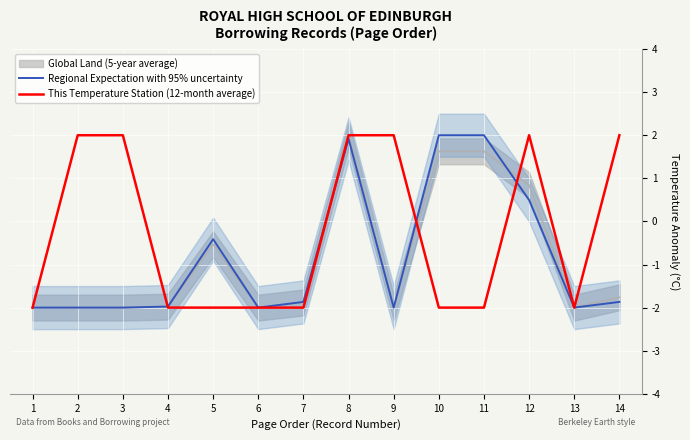

What is the difference between the This Temperature Station (12-month average) values at 3 and 13?

4.0